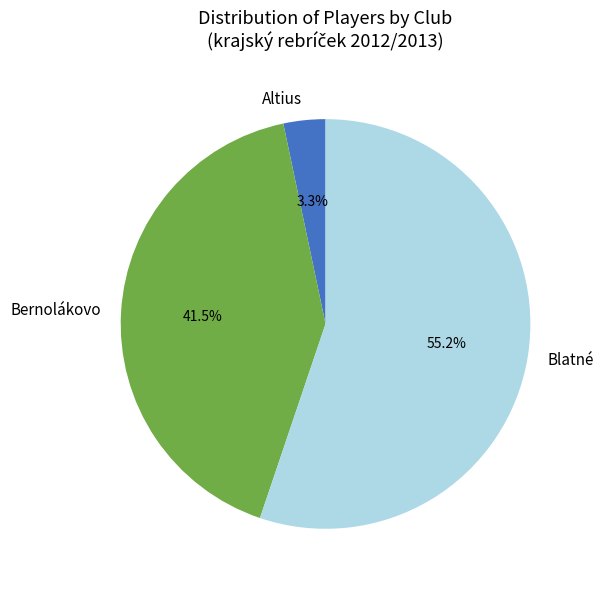

Between Blatné and Altius, which is larger?

Blatné